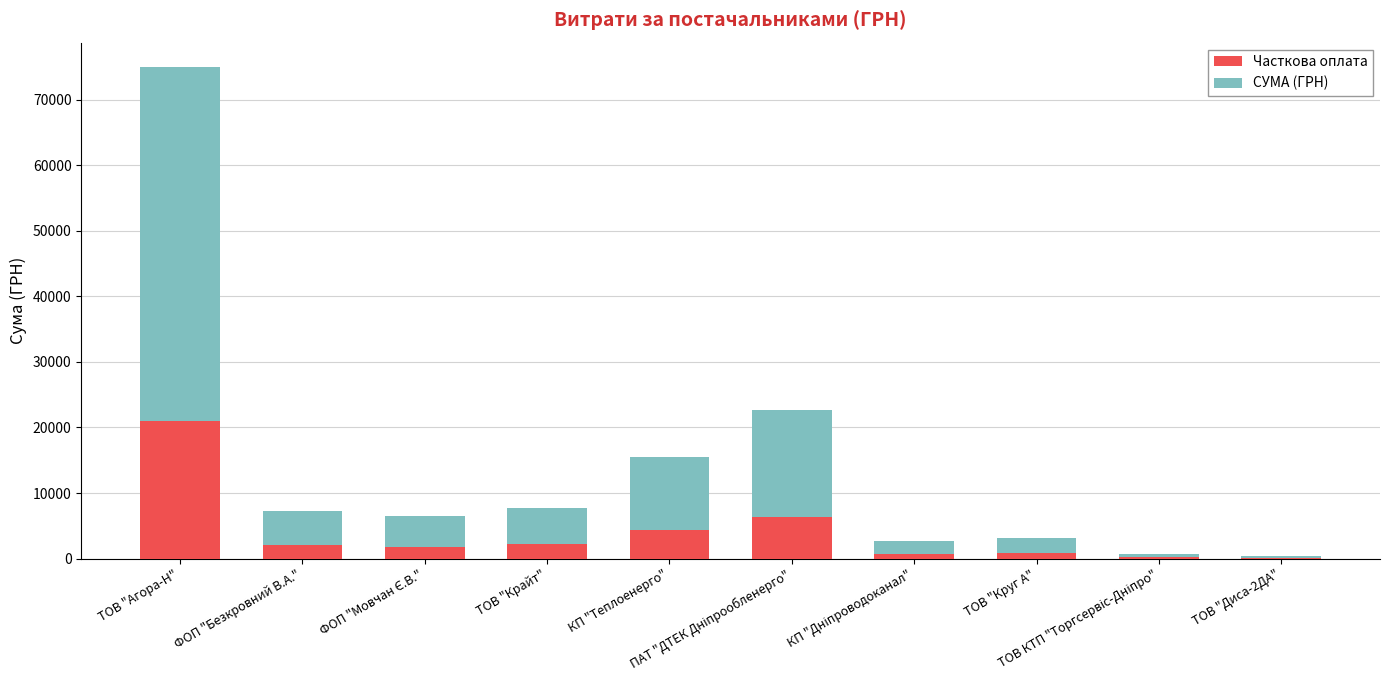

Does the chart contain stacked bars?

Yes